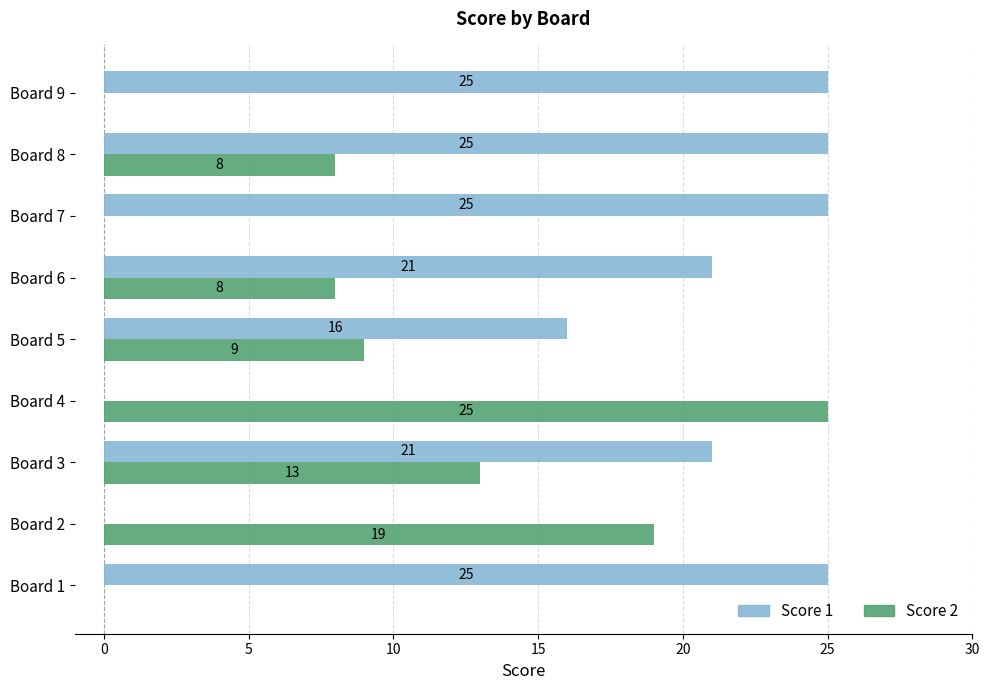

Is it true that Score 2 equals 0 at Board 1?

True